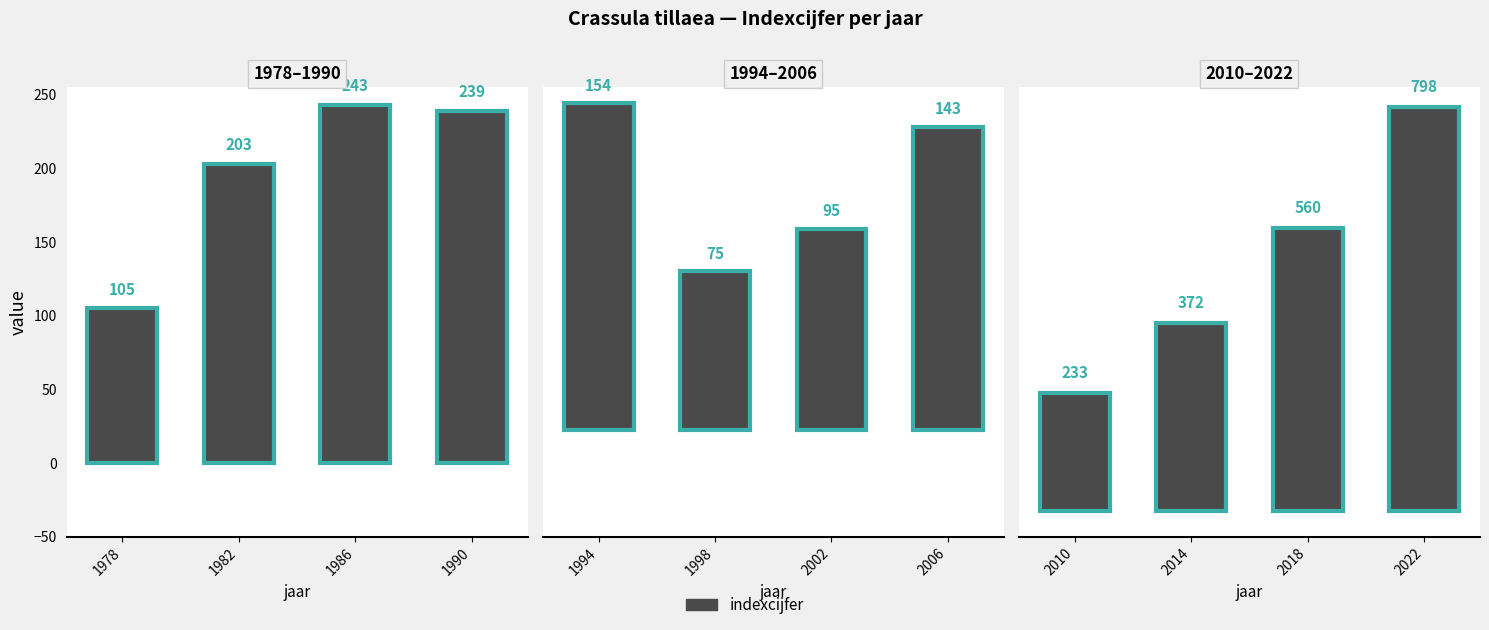

How many distinct data groups are displayed?

1